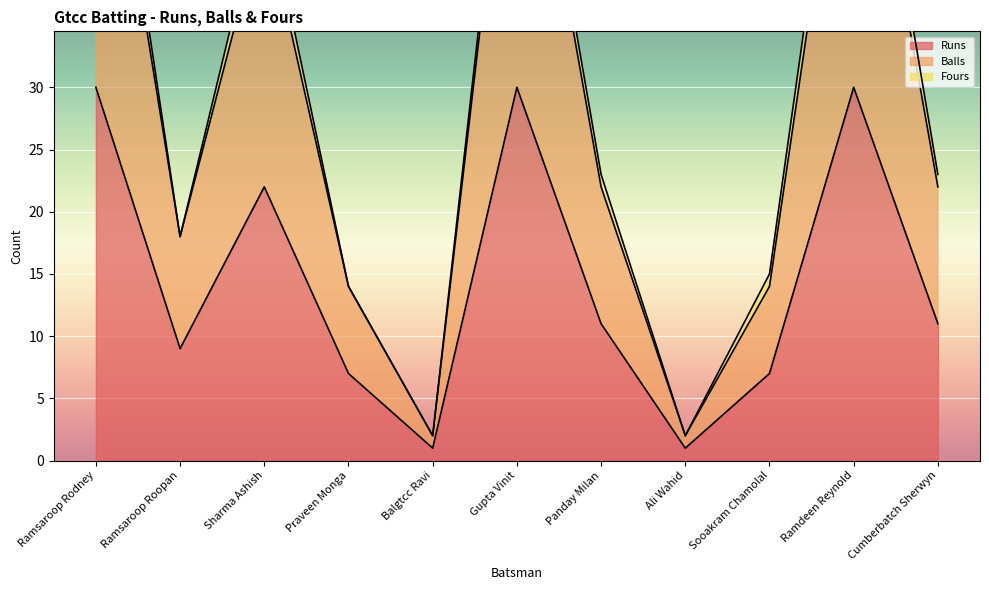

What is the difference between the Runs values at Praveen Monga and Ali Wahid?

6